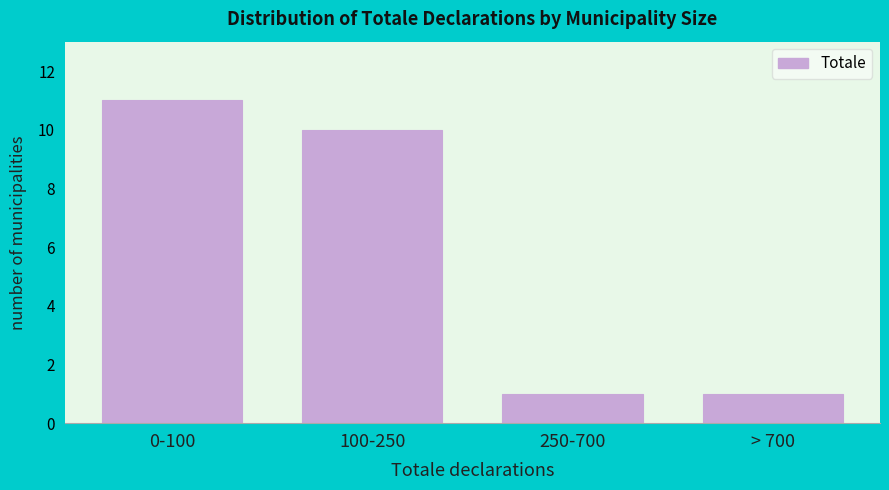

Reading left to right, extract all data points from this chart.

11	10	1	1